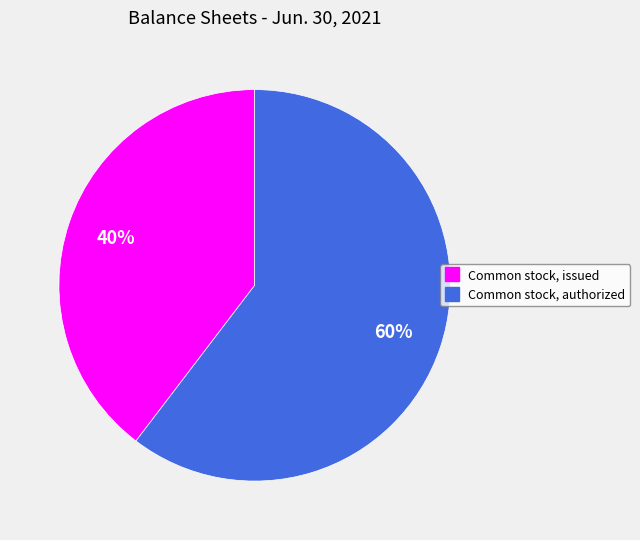

What percentage is the Common stock, issued slice, to the nearest percent?

40%